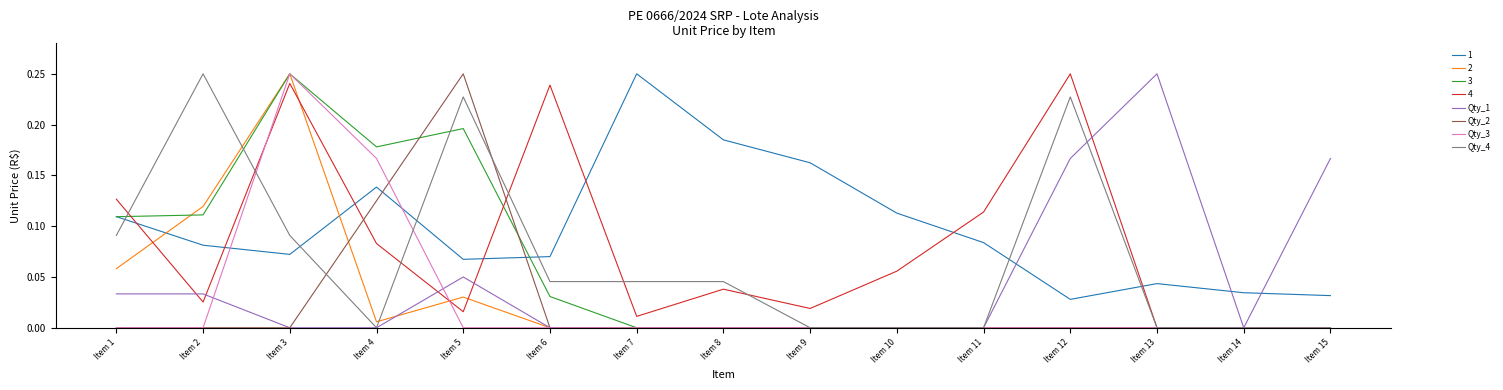

Between Item 8 and Item 9, which series saw the biggest shift?

Qty_4